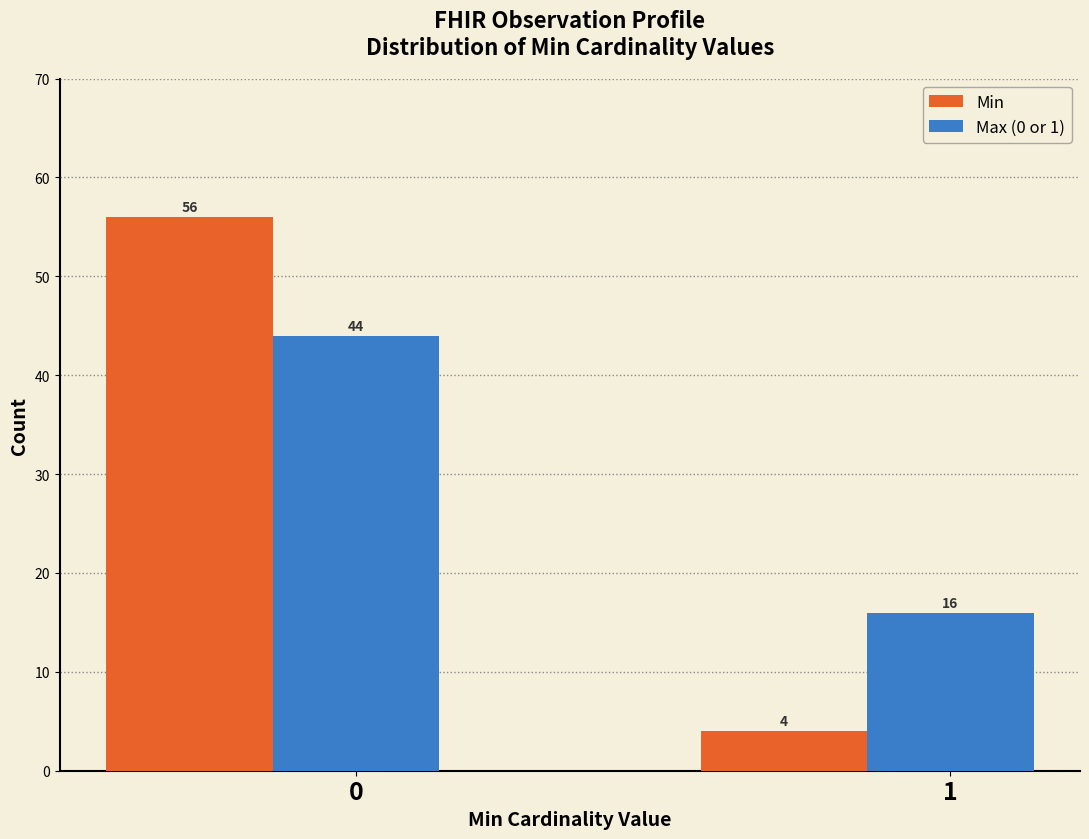

Is the value of Min at 0 greater than the value of Max (0 or 1) at 0?

Yes